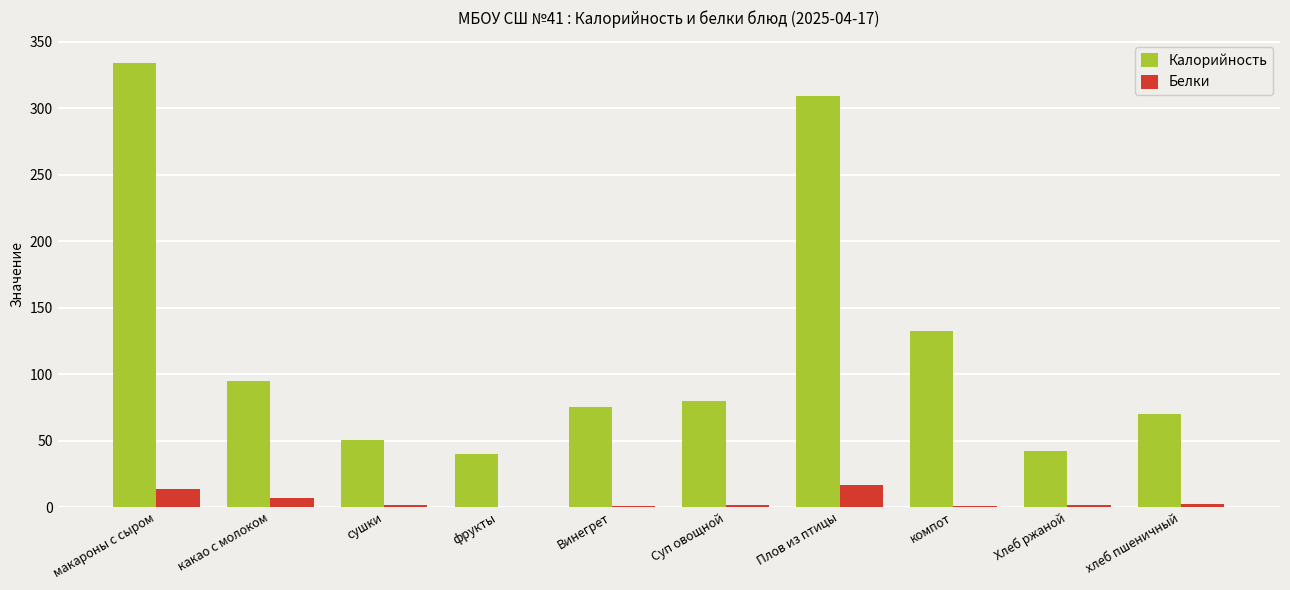

Where is Калорийность nearest to the value 187?

компот